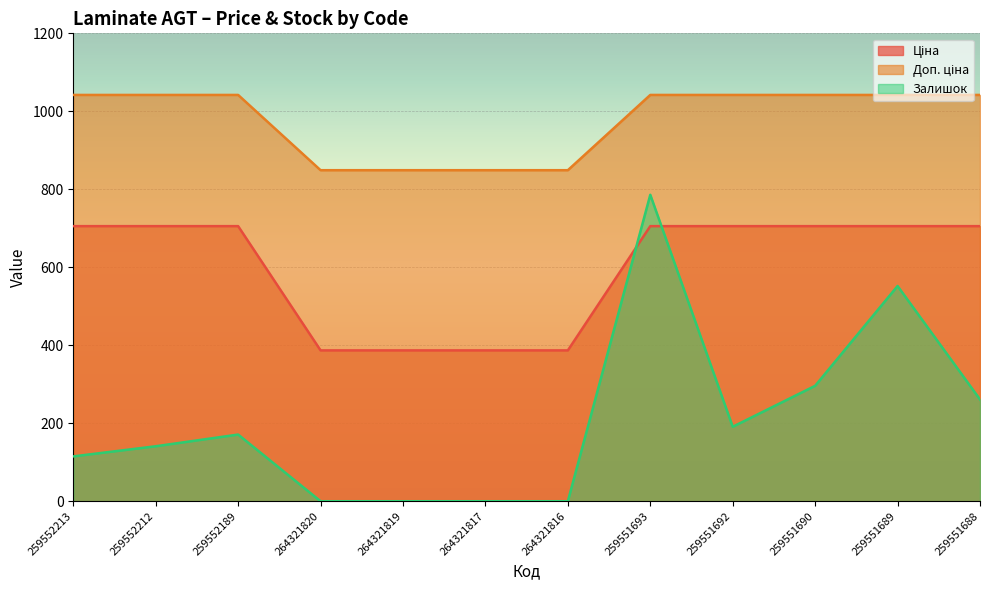

How many lines are shown in the chart?

3